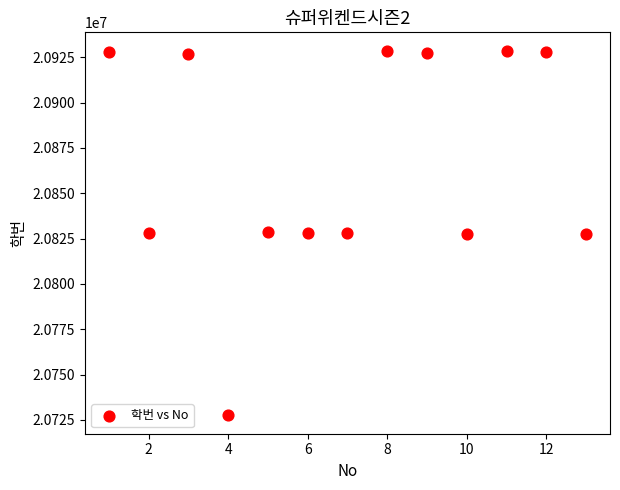

What is the range of Y values (max minus min)?

201249